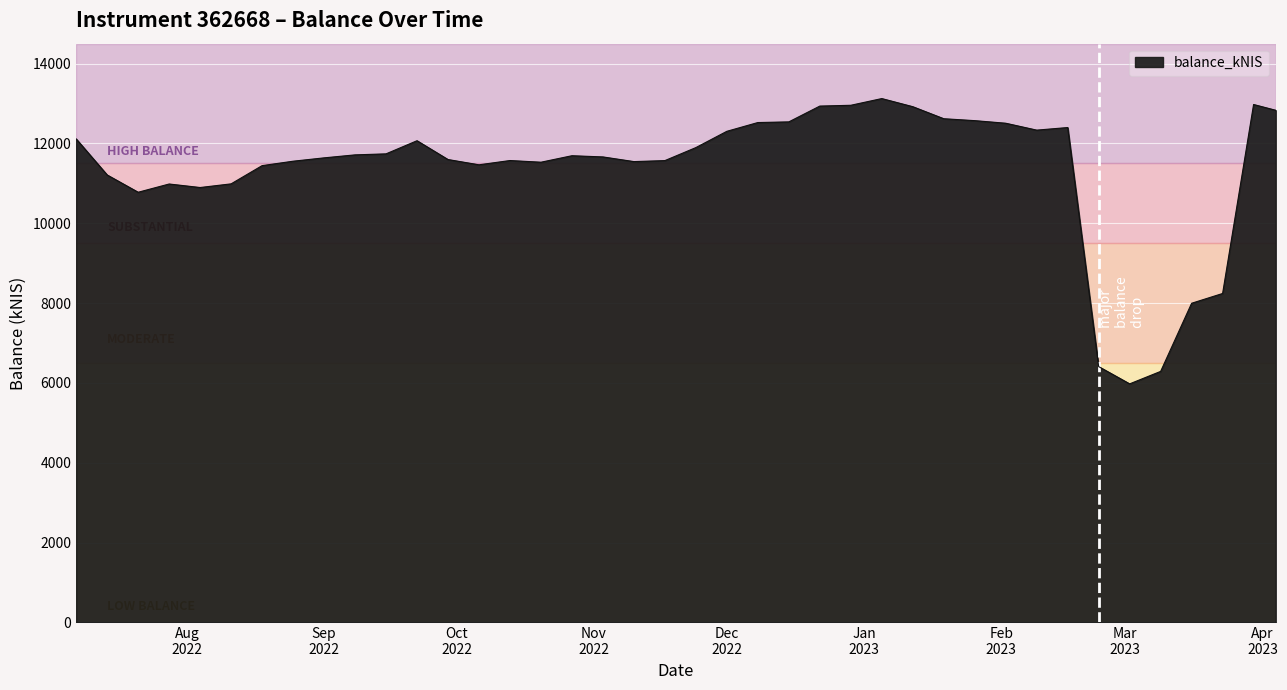

What is the difference between the maximum and minimum values?

7148.2